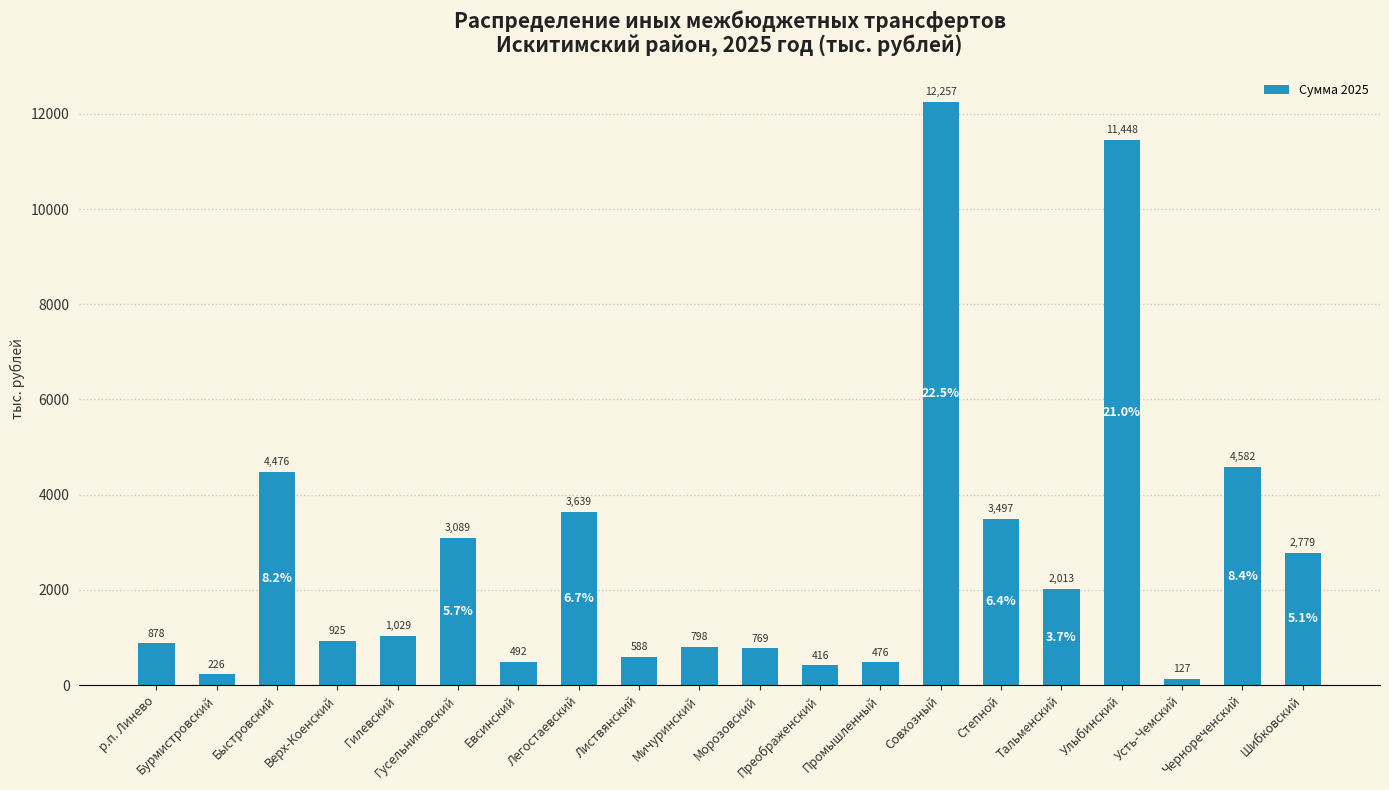

What is the minimum value shown in the chart?

126.9